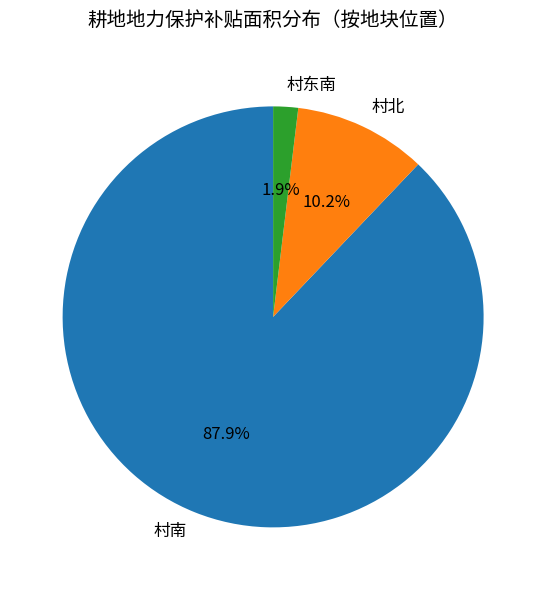

How many segments does this pie chart have?

3